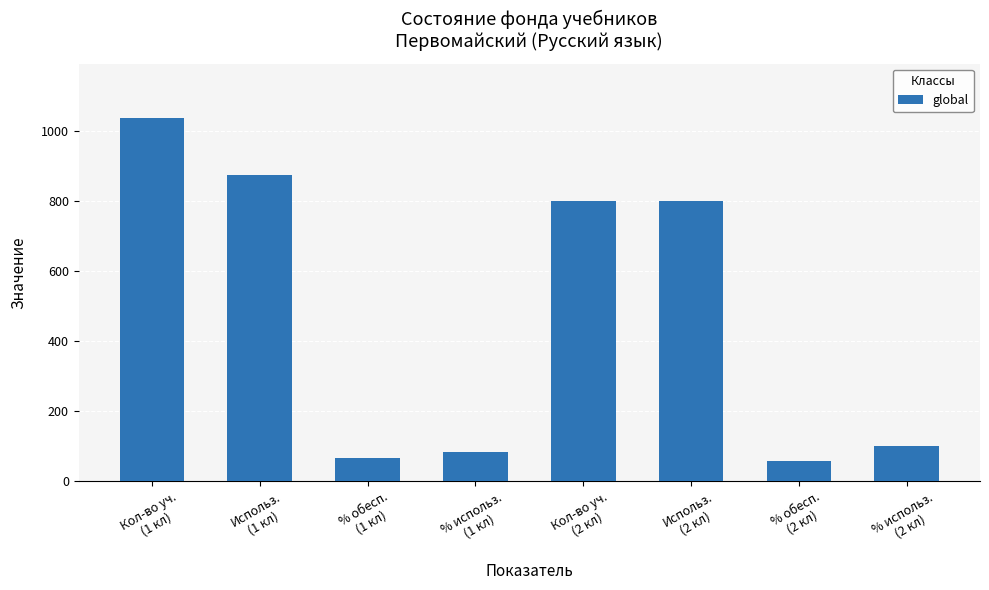

The value at Кол-во уч.
(2 кл) is 525.9. True or false?

False